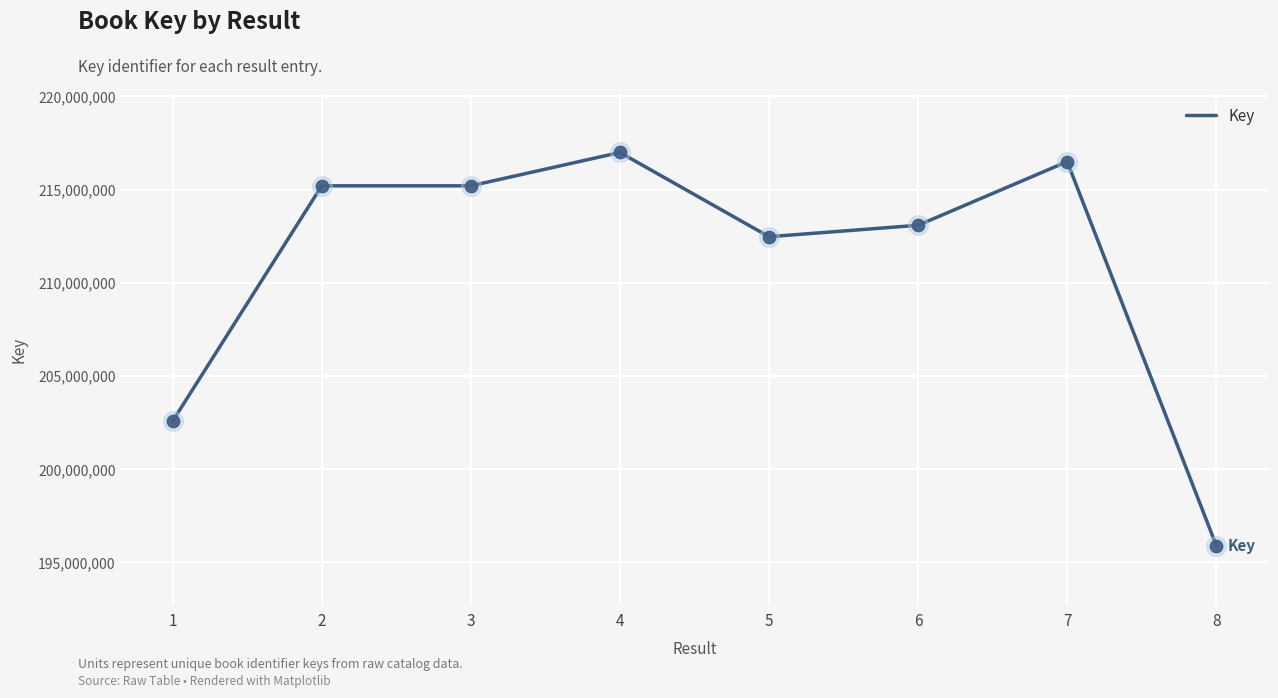

Between 7 and 3, which is larger?

7